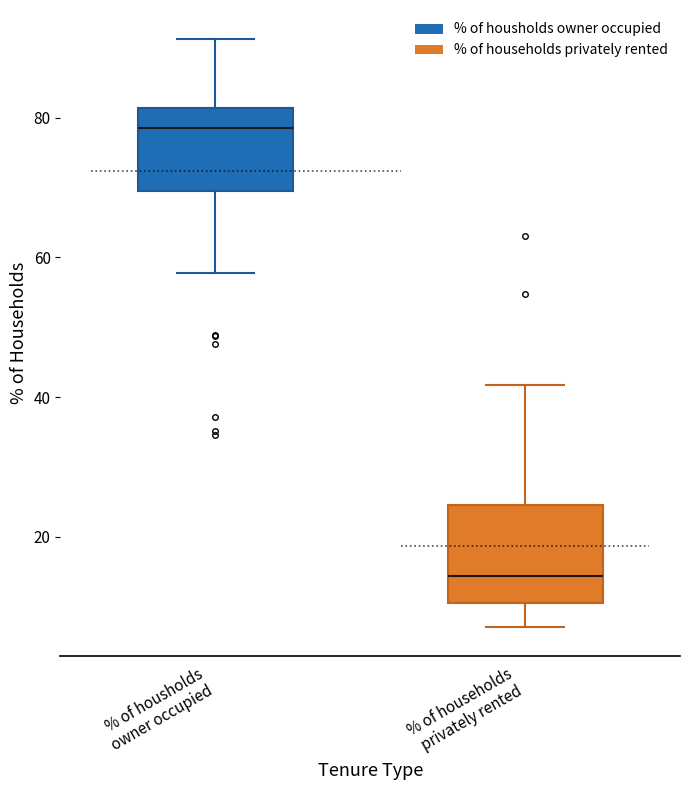

Which box has the highest median line?

% of housholds owner occupied